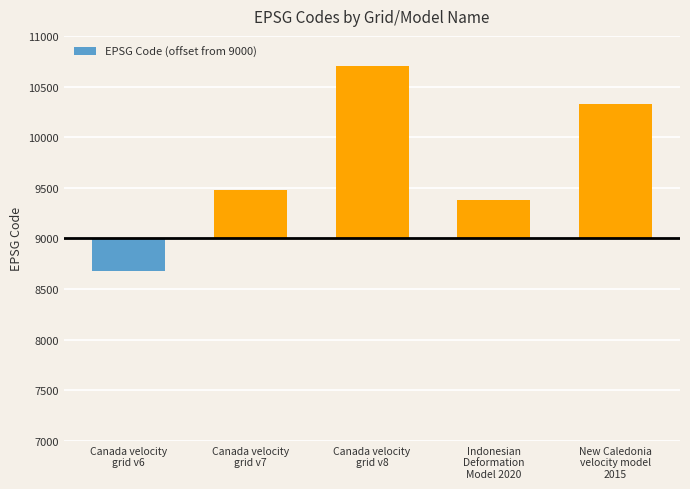

Which category has the lowest value across all series?

Canada velocity
grid v6